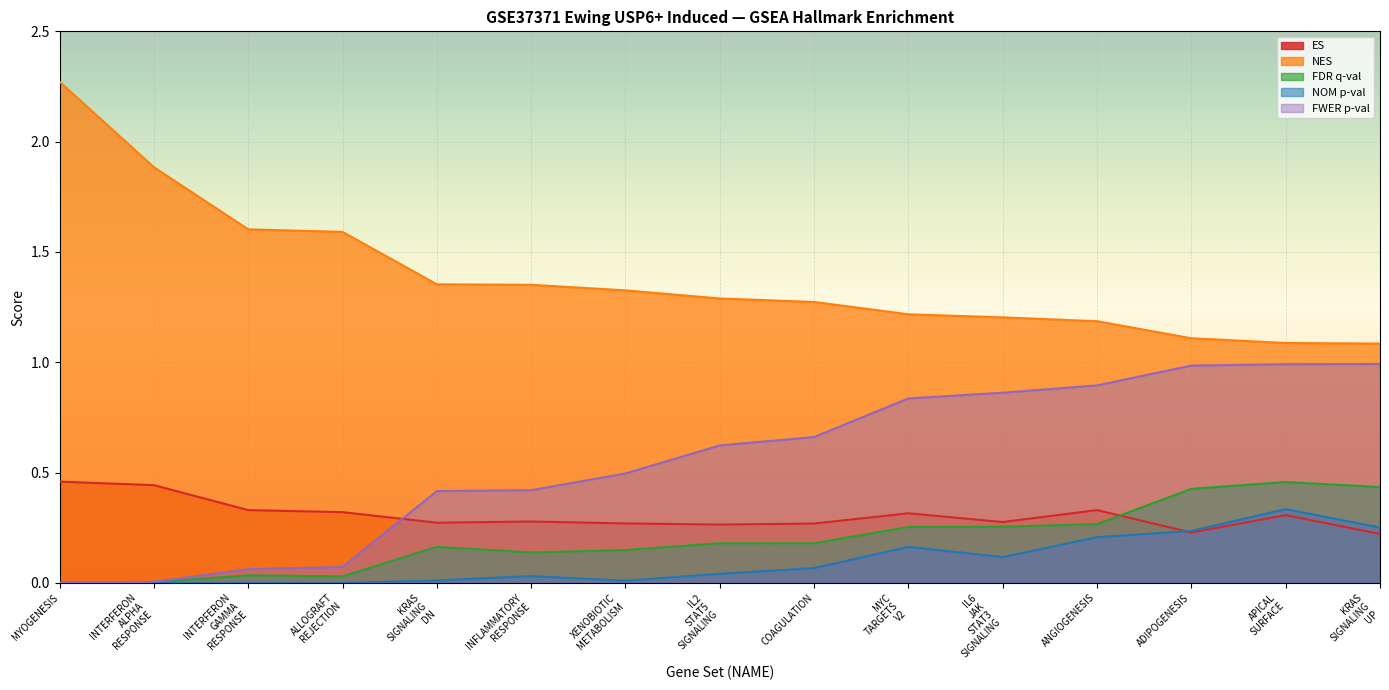

What position from the left is ANGIOGENESIS?

12